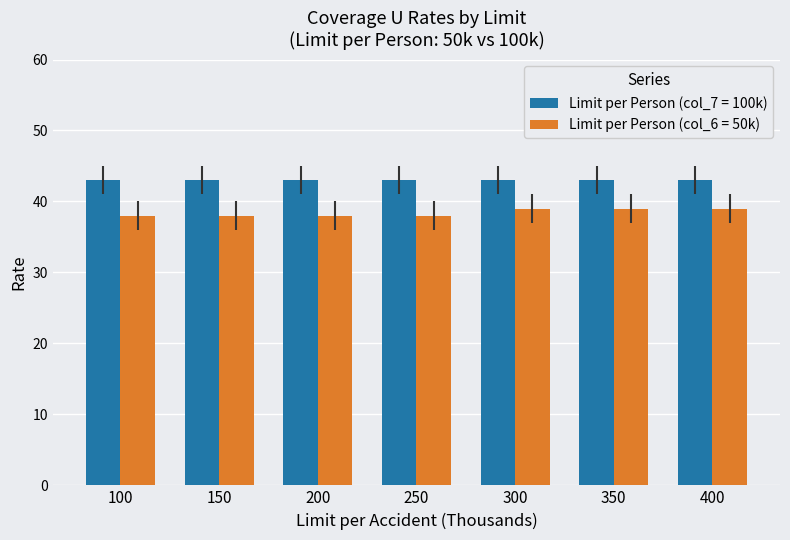

How many data points does each series have?

7